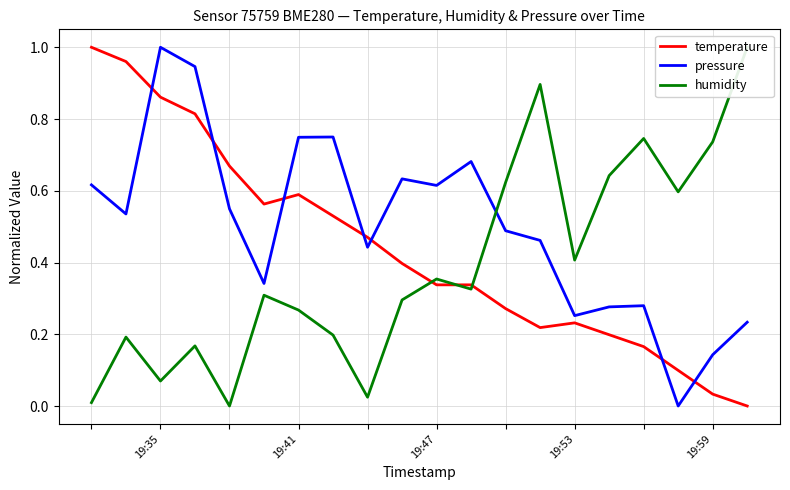

How many distinct data groups are displayed?

3